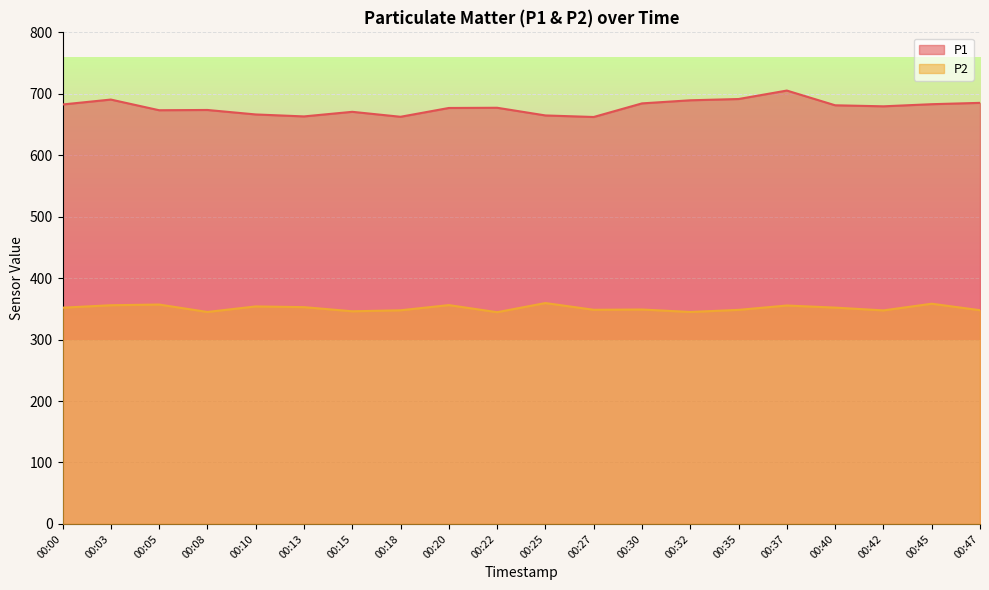

The value of P1 at 00:32 is 374.0. True or false?

False